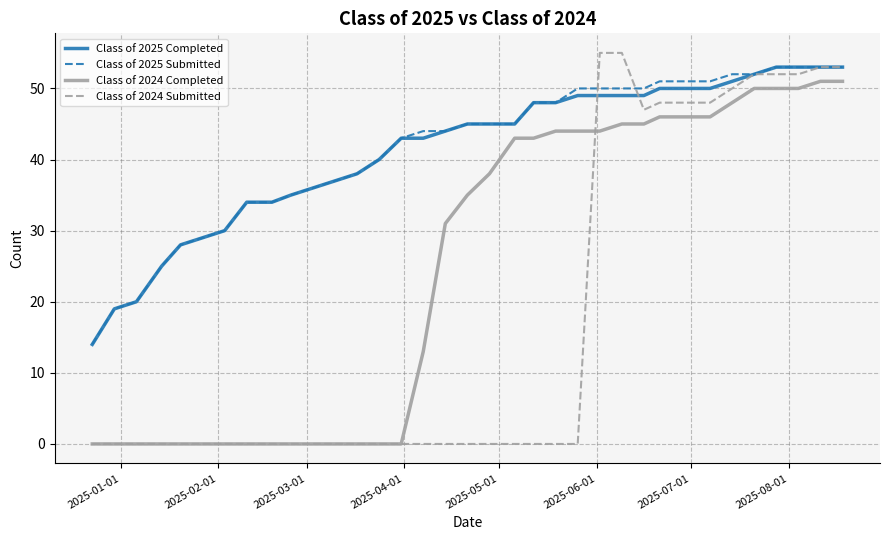

Reading right to left, extract all data points from this chart.

Class of 2025 Completed: 53	53	53	53	52	51	50	50	50	49	49	49	49	48	48	45	45	45	44	43	43	40	38	37	36	35	34	34	30	29	28	25	20	19	14
Class of 2025 Submitted: 53	53	53	53	52	52	51	51	51	50	50	50	50	48	48	45	45	45	44	44	43	40	38	37	36	35	34	34	30	29	28	25	20	19	14
Class of 2024 Completed: 51	51	50	50	50	48	46	46	46	45	45	44	44	44	43	43	38	35	31	13	0	0	0	0	0	0	0	0	0	0	0	0	0	0	0
Class of 2024 Submitted: 53	53	52	52	52	50	48	48	48	47	55	55	0	0	0	0	0	0	0	0	0	0	0	0	0	0	0	0	0	0	0	0	0	0	0